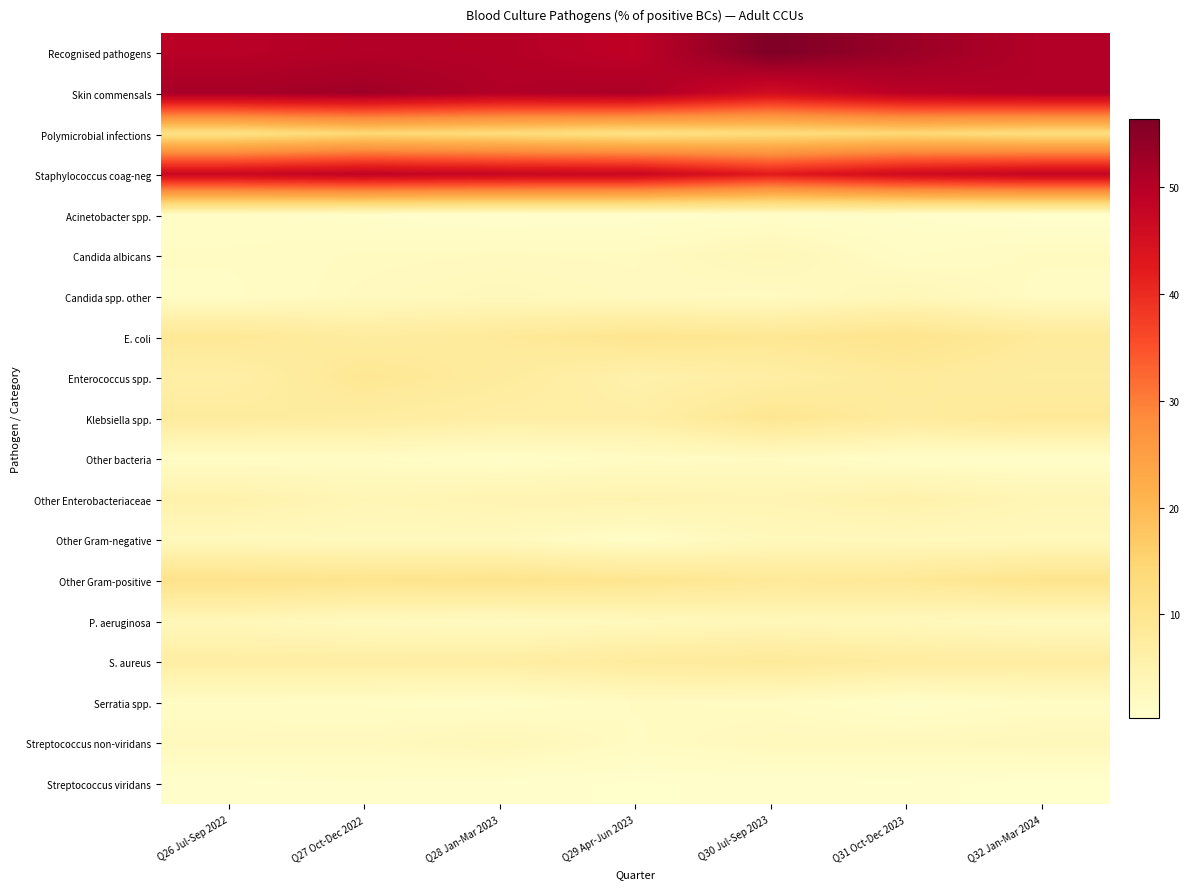

Which has a higher value, Q29 Apr-Jun 2023 or Q30 Jul-Sep 2023?

Q30 Jul-Sep 2023